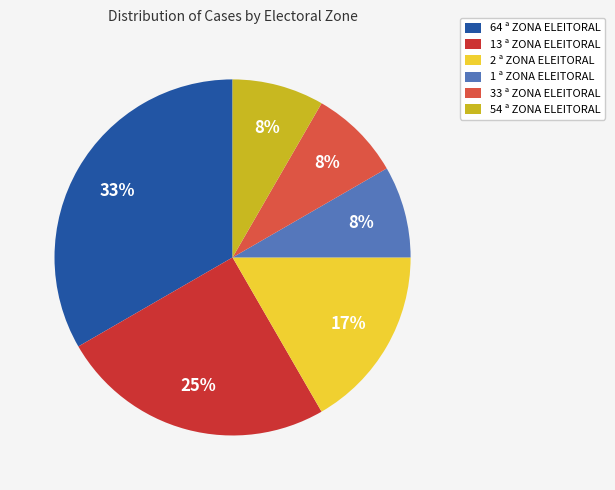

Between 2 ª ZONA ELEITORAL and 13 ª ZONA ELEITORAL, which is larger?

13 ª ZONA ELEITORAL